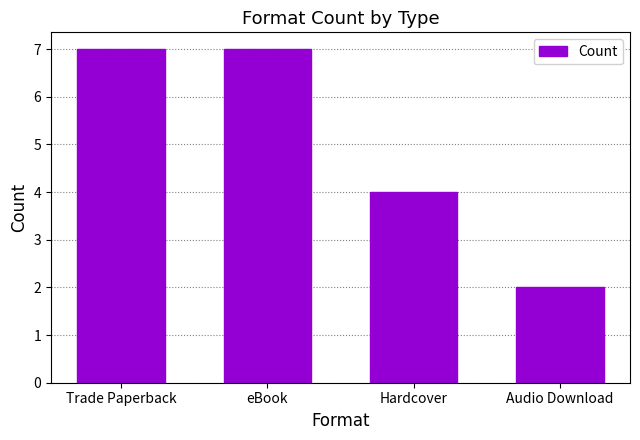

Are the bars horizontal?

No